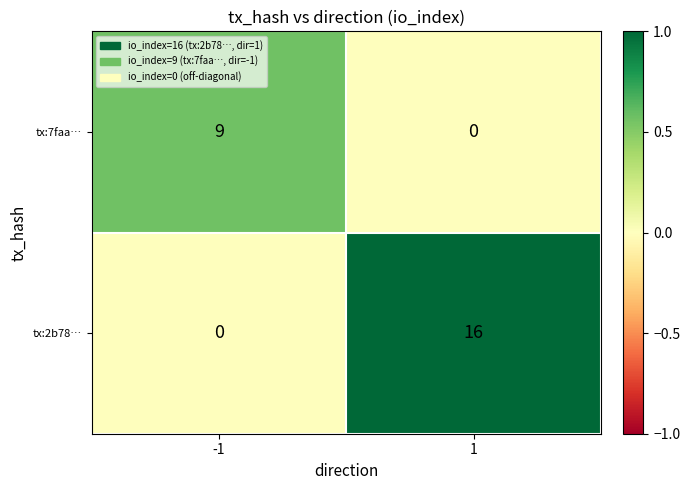

The tx:2b78… series shows 5 at 1. True or false?

False